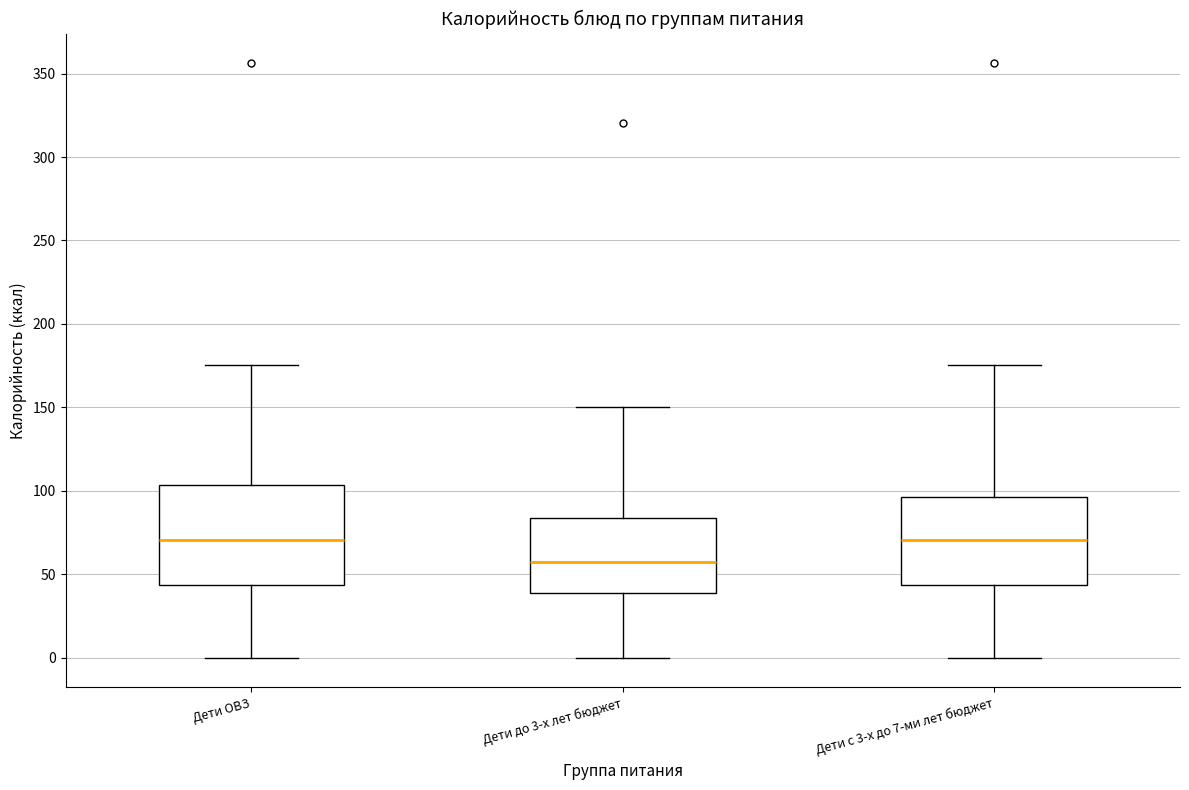

Reading left to right, read every box against the y-axis: the position of its median line, the range the box covers, and the ends of its whiskers. The values are not printed on the chart, so give them approximately, as read against the axis.

Дети ОВЗ: median 70, box 45 to 105, whiskers 0 to 175
Дети до 3-х лет бюджет: median 55, box 40 to 85, whiskers 0 to 150
Дети с 3-х до 7-ми лет бюджет: median 70, box 45 to 95, whiskers 0 to 175